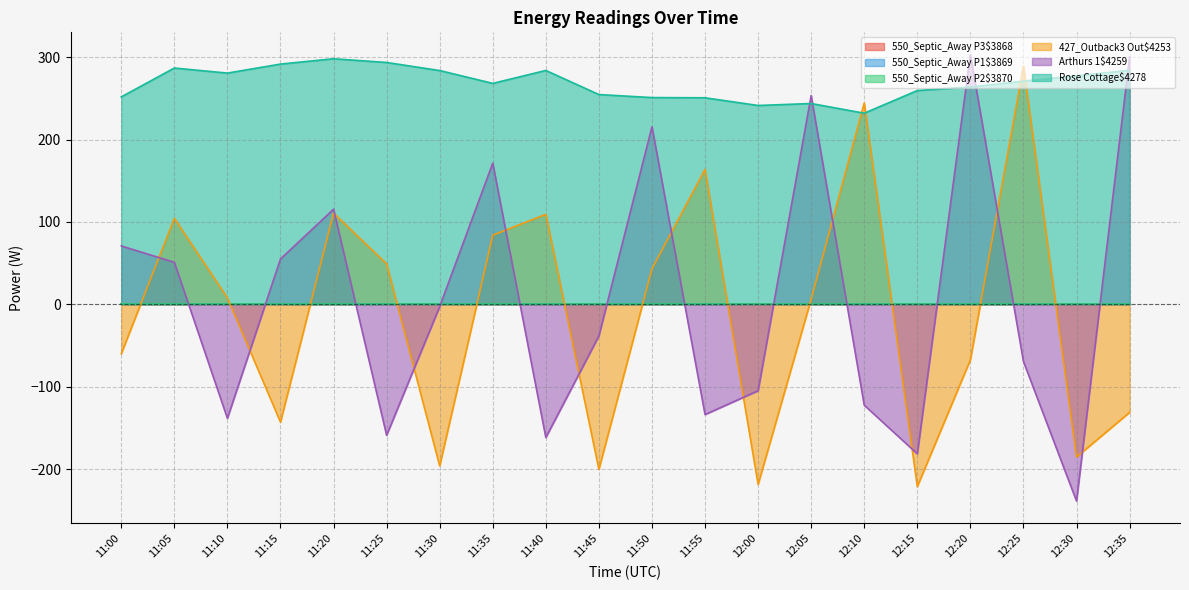

Reading right to left, list all the values displayed in this chart.

427_Outback3 Out$4253: 12:35=-131.2	12:30=-185.4	12:25=288.9	12:20=-67.4	12:15=-221.2	12:10=244.3	12:05=6.3	12:00=-218.6	11:55=163.8	11:50=43.1	11:45=-200.3	11:40=109.2	11:35=83.8	11:30=-196.2	11:25=49.1	11:20=110.7	11:15=-143.0	11:10=7.8	11:05=104.3	11:00=-60.0
Arthurs 1$4259: 12:35=300.2	12:30=-238.8	12:25=-69.4	12:20=303.0	12:15=-181.5	12:10=-122.5	12:05=253.4	12:00=-104.9	11:55=-133.8	11:50=215.4	11:45=-38.3	11:40=-161.7	11:35=171.3	11:30=-2.8	11:25=-159.0	11:20=115.4	11:15=55.0	11:10=-138.4	11:05=51.0	11:00=70.8
Rose Cottage$4278: 12:35=284.1	12:30=277.3	12:25=270.9	12:20=263.8	12:15=259.5	12:10=231.9	12:05=243.7	12:00=241.3	11:55=250.7	11:50=250.9	11:45=254.6	11:40=283.8	11:35=268.2	11:30=283.7	11:25=293.5	11:20=298.0	11:15=291.6	11:10=280.6	11:05=286.8	11:00=251.8